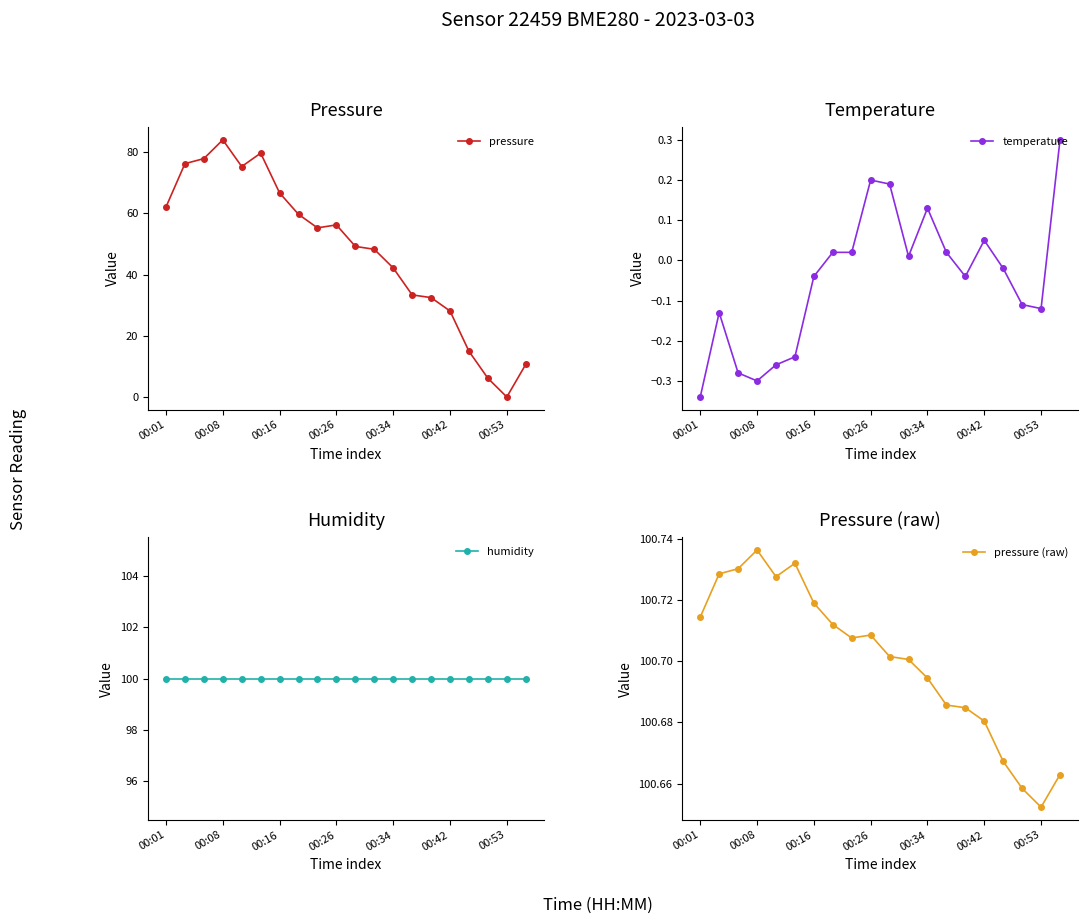

Rank the series at 10 from highest to lowest value.

pressure (raw), humidity, pressure, temperature